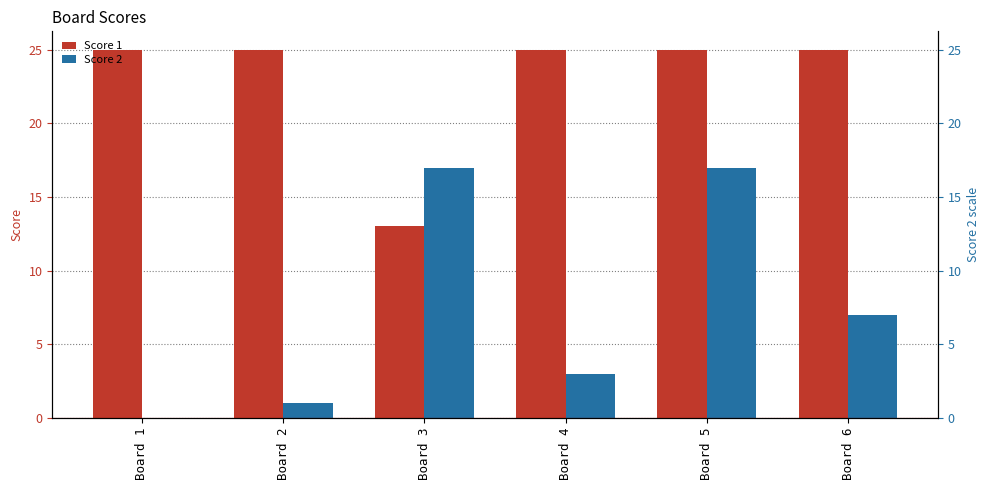

Count the number of categories in the chart.

6